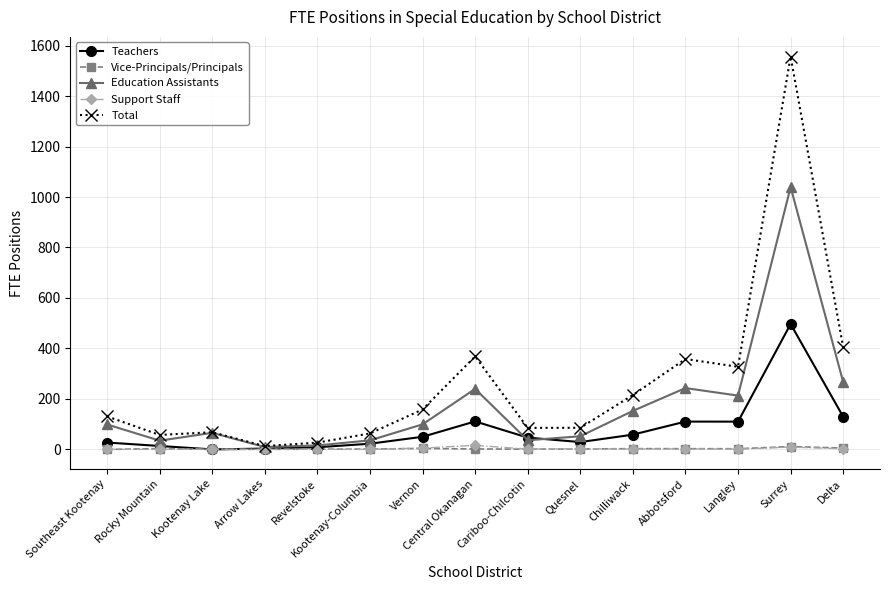

How many lines are shown in the chart?

5